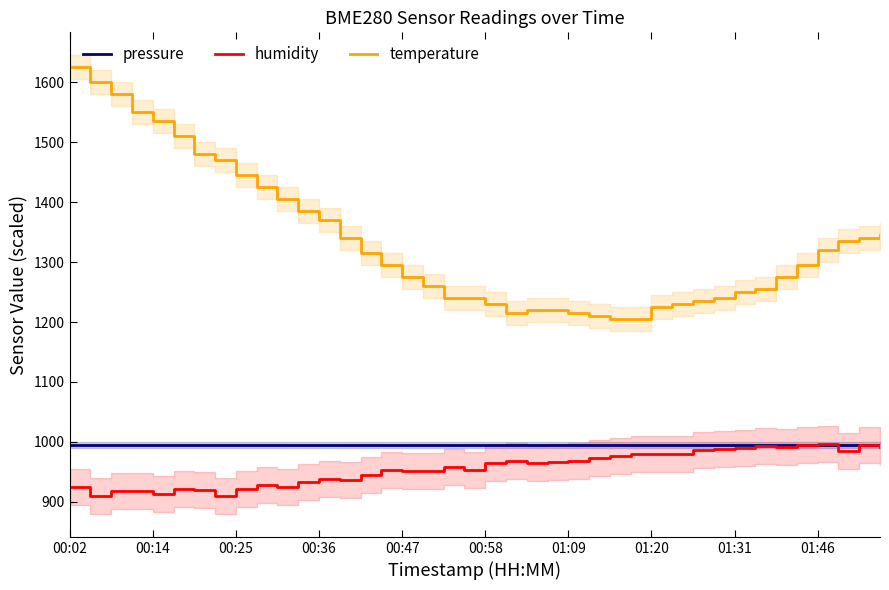

How many times do humidity and pressure cross each other?

2